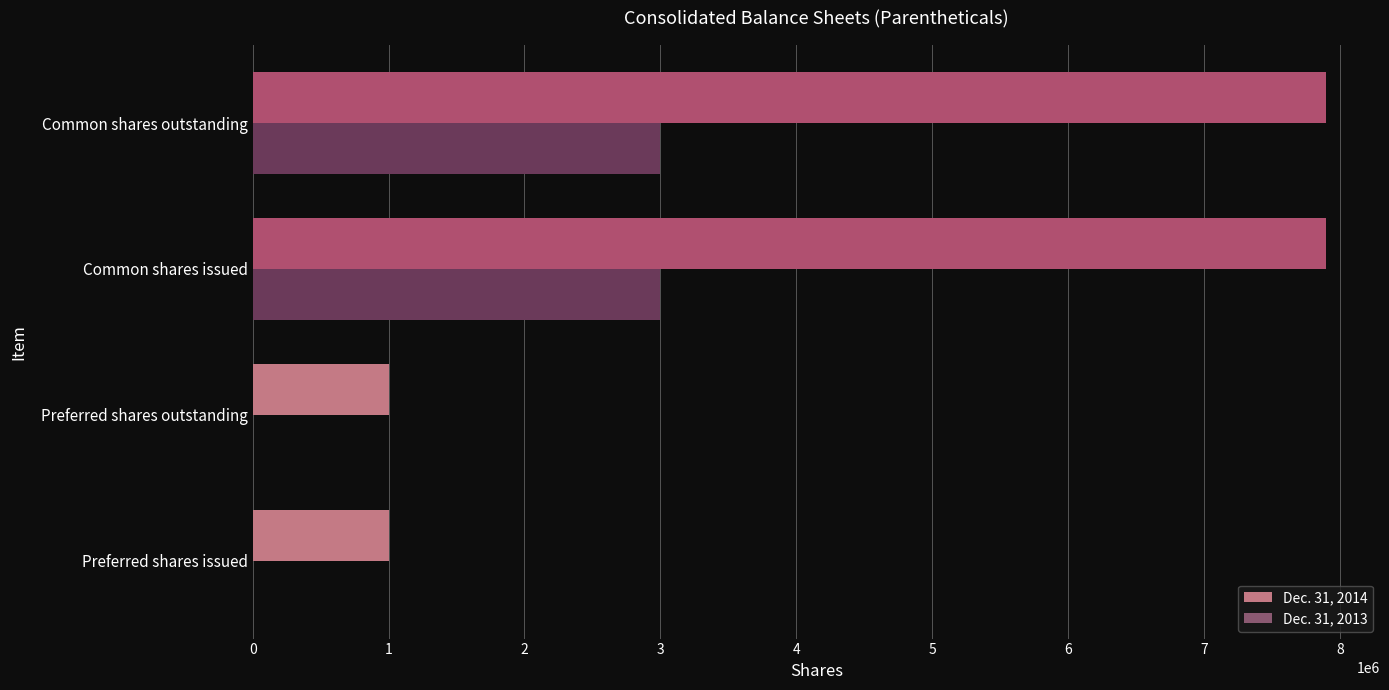

Which series has the widest spread of values?

Dec. 31, 2014